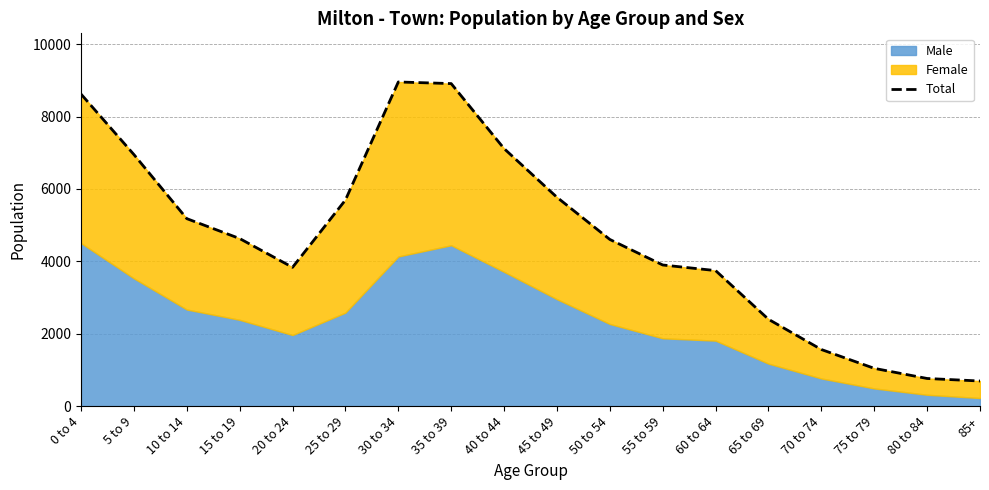

What position from the right is 55 to 59?

7